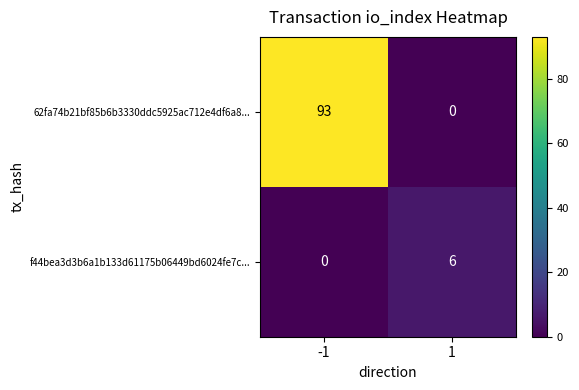

How many distinct data groups are displayed?

2